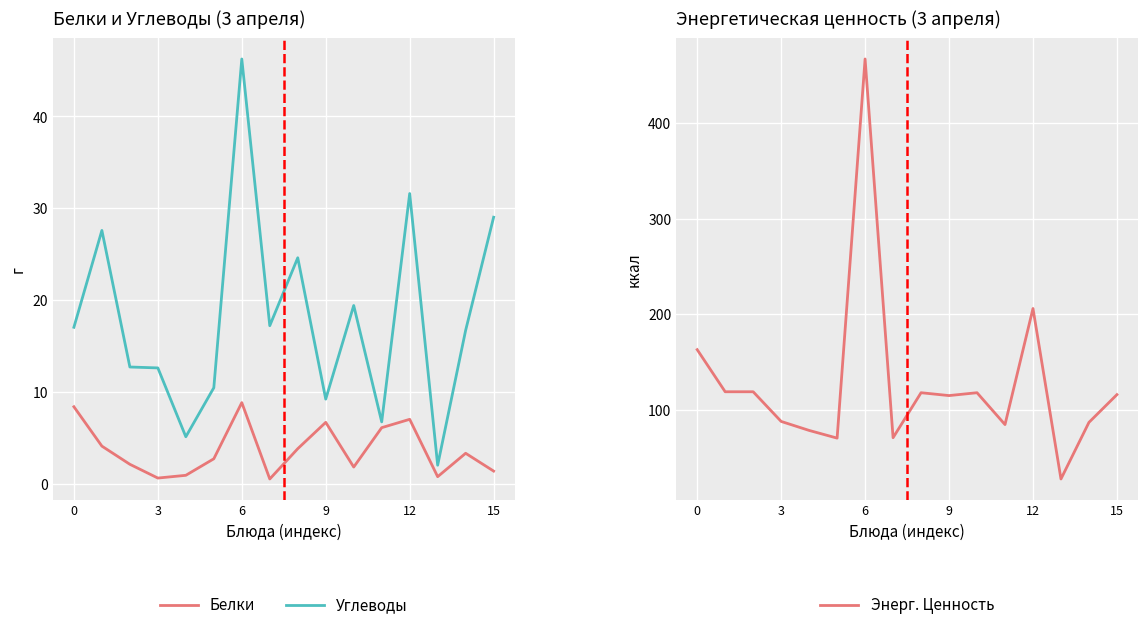

What is the difference between the Углеводы values at 6 and 12?

14.7